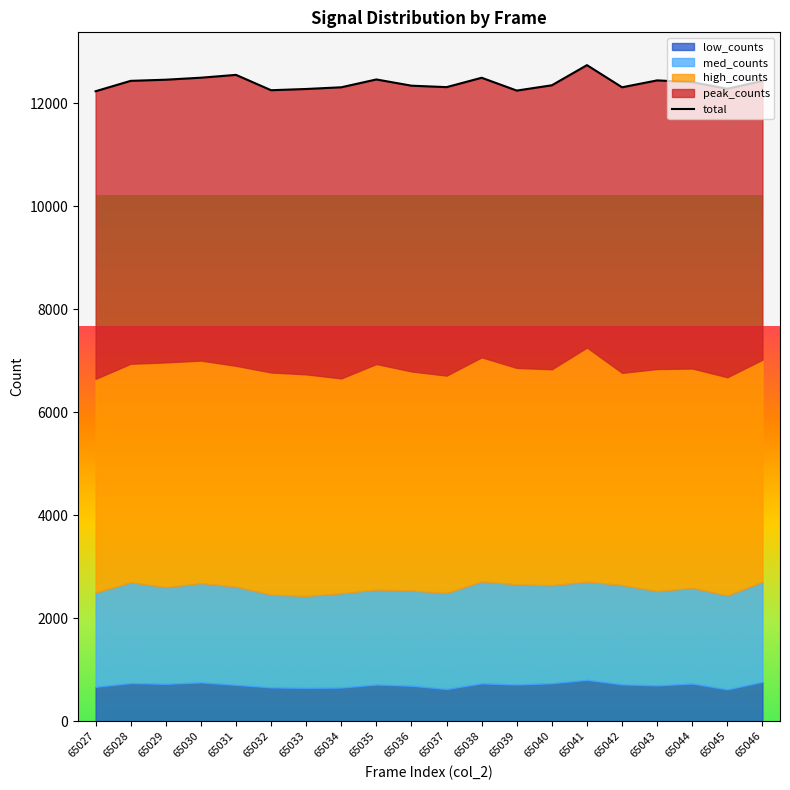

Does the chart have visible grid lines?

No